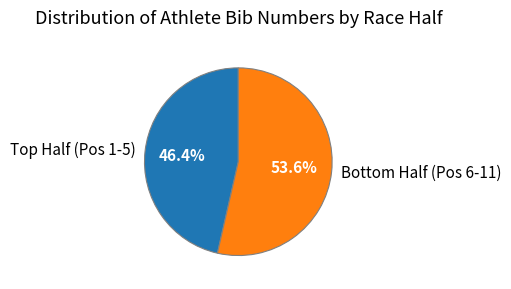

Does any single category account for the majority?

Yes